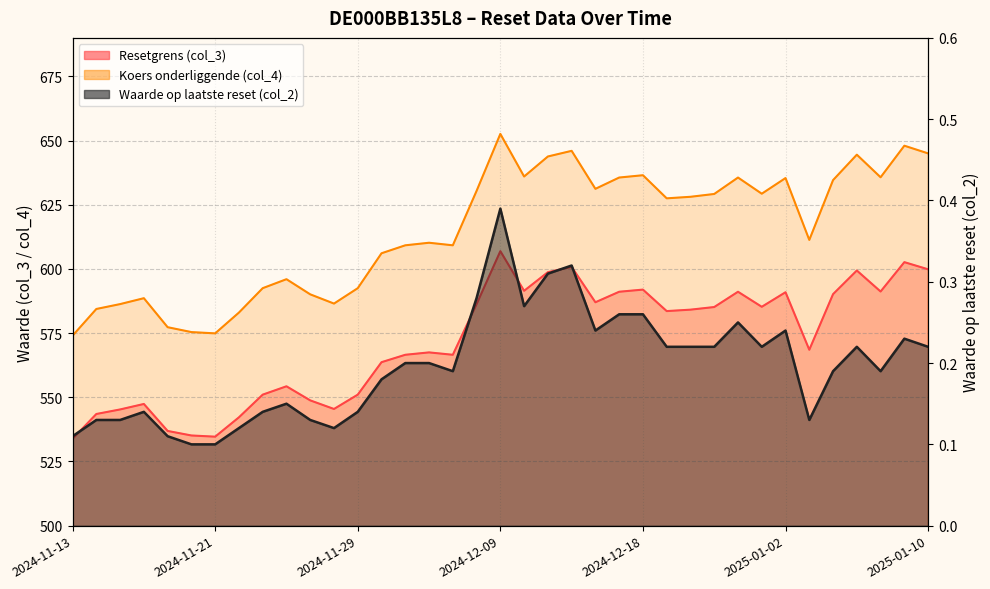

What position from the right is 2024-12-23?

10